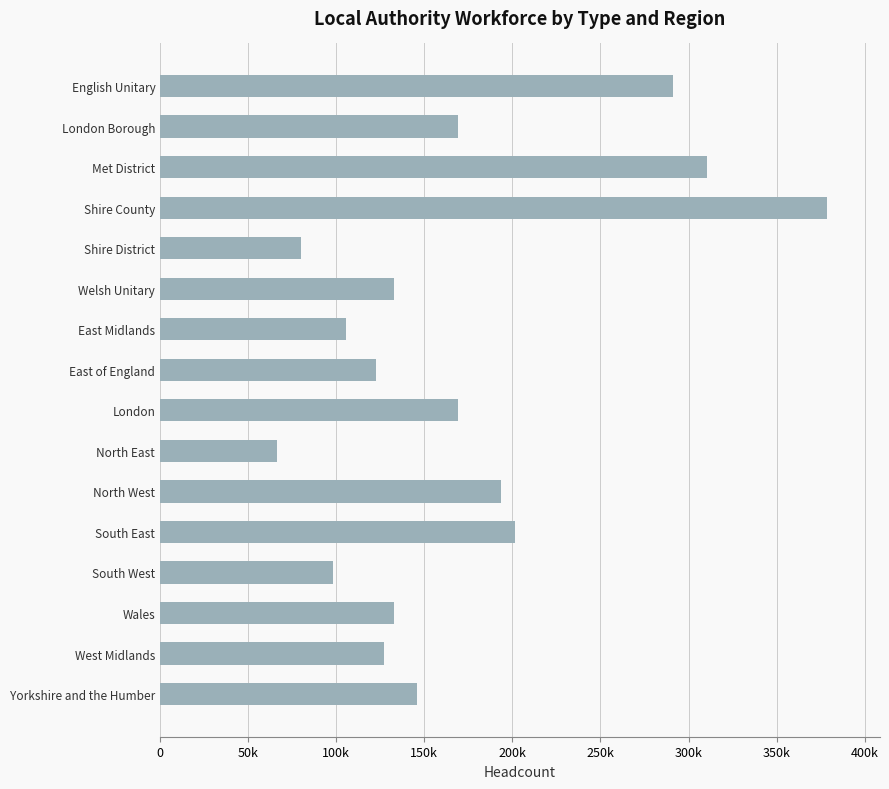

What is the difference between the maximum and minimum values?

312200